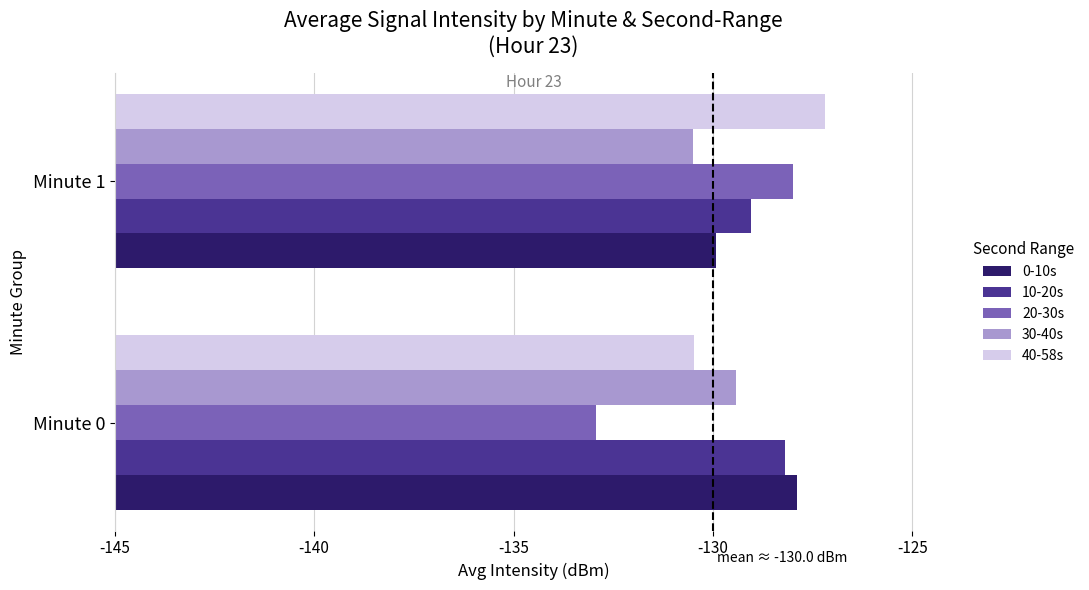

What are all the series names shown in the legend?

0-10s, 10-20s, 20-30s, 30-40s, 40-58s